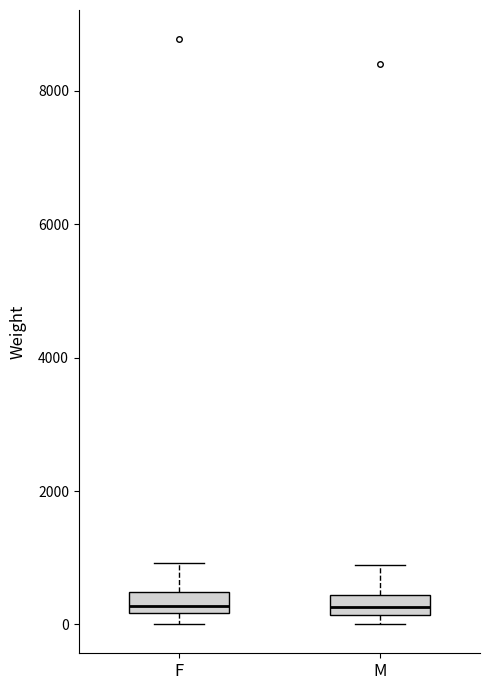

Reading left to right, read every box against the y-axis: the position of its median line, the range the box covers, and the ends of its whiskers. The values are not printed on the chart, so give them approximately, as read against the axis.

F: median 200 (just above the box's lower edge), box 200 to 400, whiskers 0 to 1000
M: median 200 (inside the box), box 200 to 400, whiskers 0 to 800